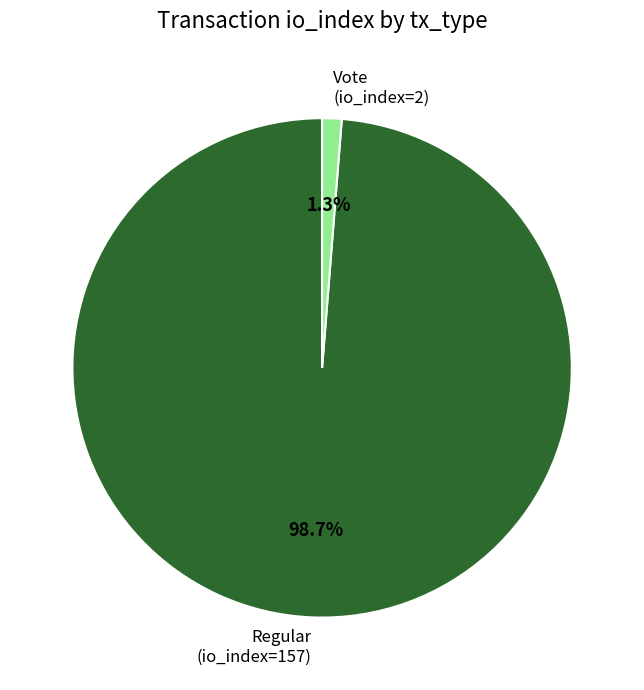

How many segments does this pie chart have?

2